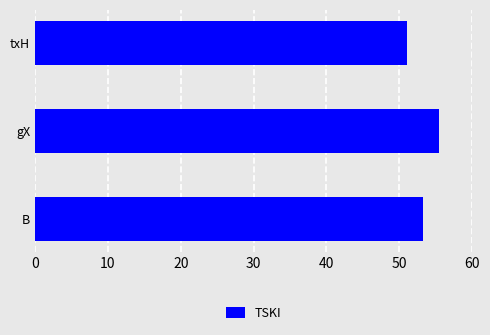

Reading bottom to top, transcribe all the data shown in this chart.

53.3	55.4	51.0